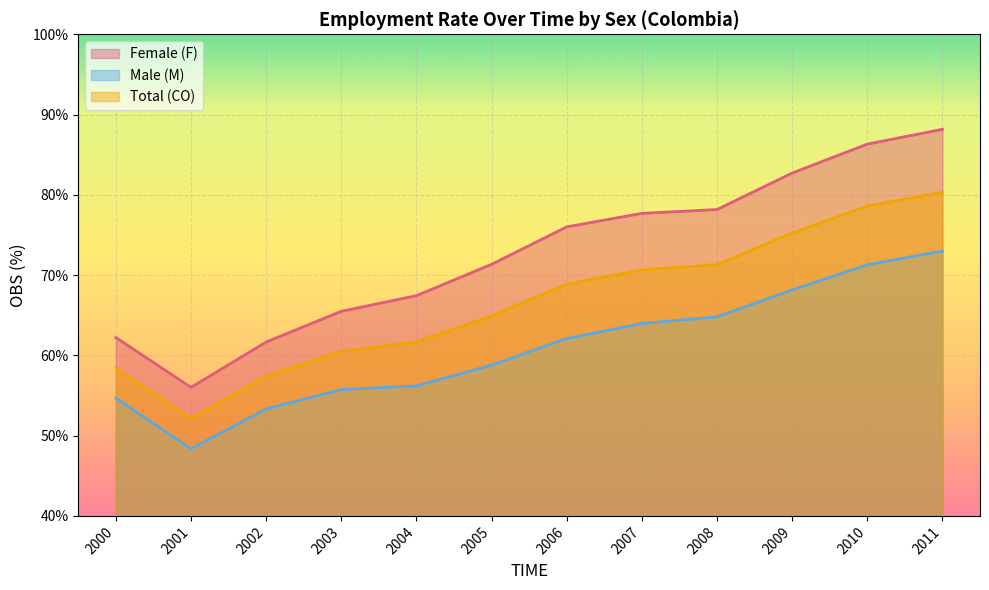

How many lines are shown in the chart?

3